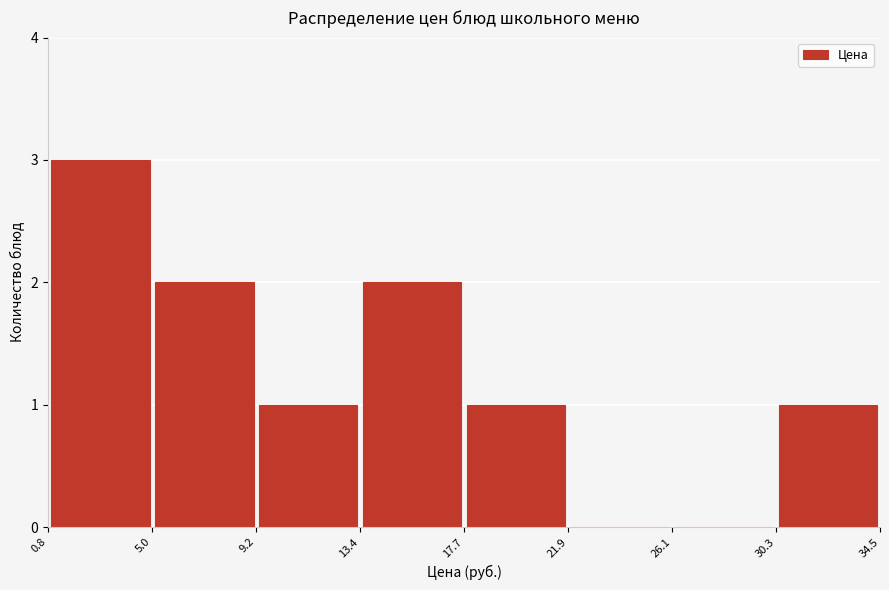

What is the height of the bar covering 13.4 to 17.7 on the x-axis? The values are not printed on the chart, so give them approximately, as read against the axis.

2